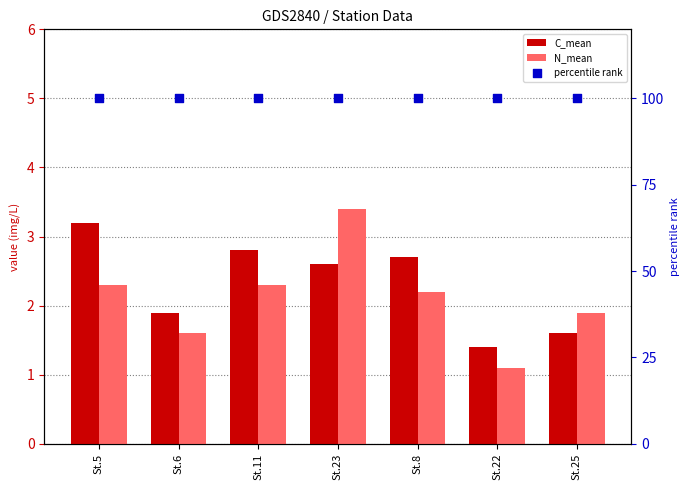

At how many categories does at least one series exceed 95?

7